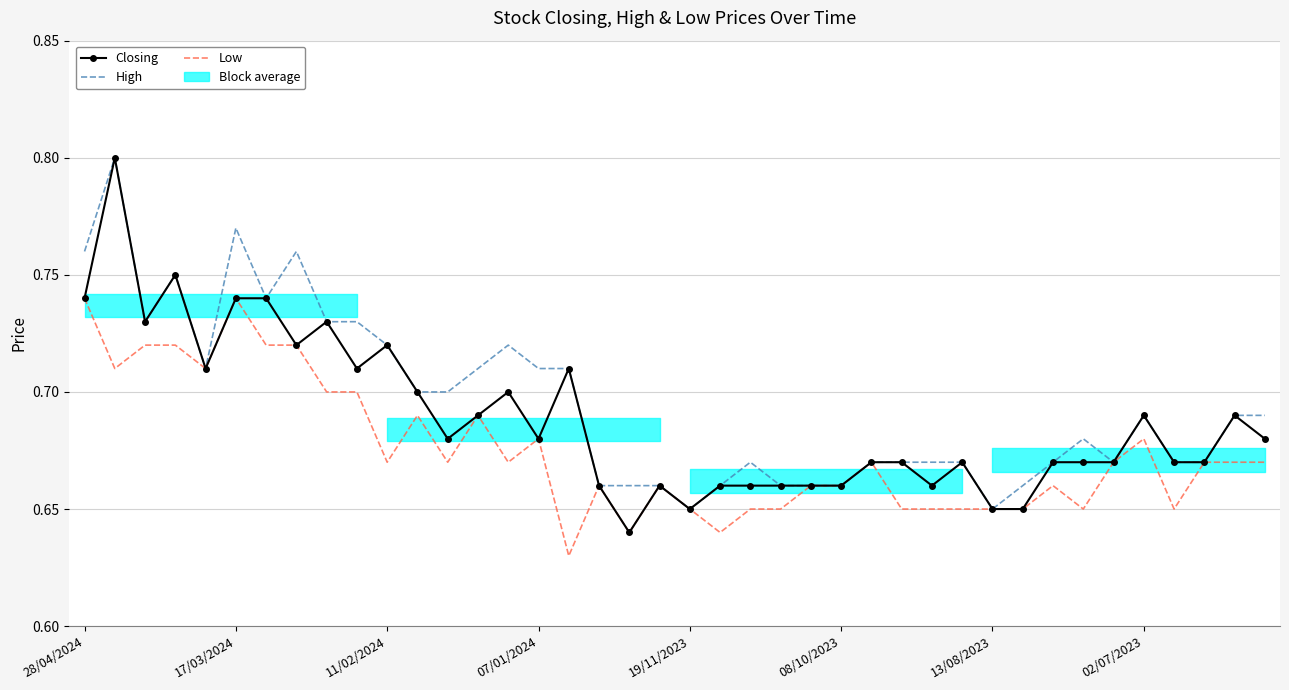

True or false: Low and High cross at least once.

False